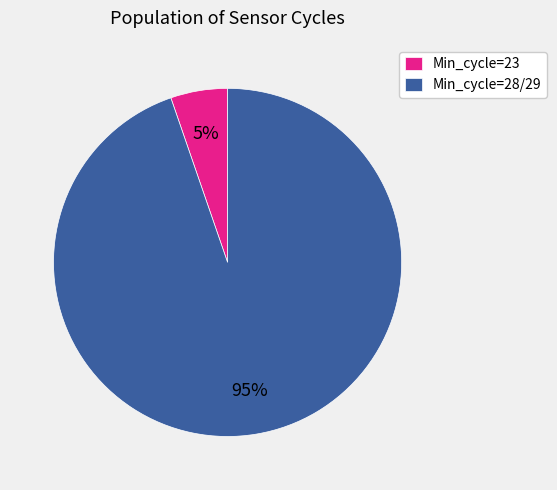

Which slice is the smallest?

Min_cycle=23